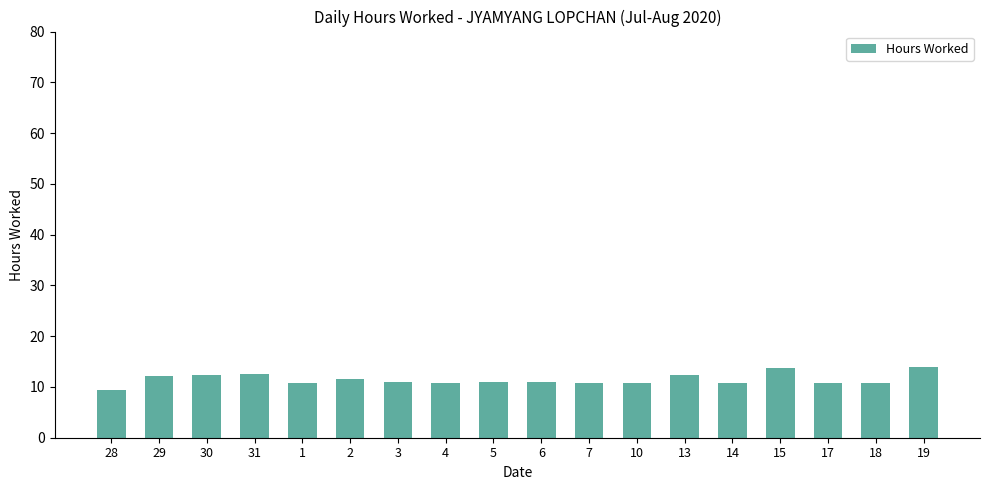

Which category has the lowest value across all series?

28